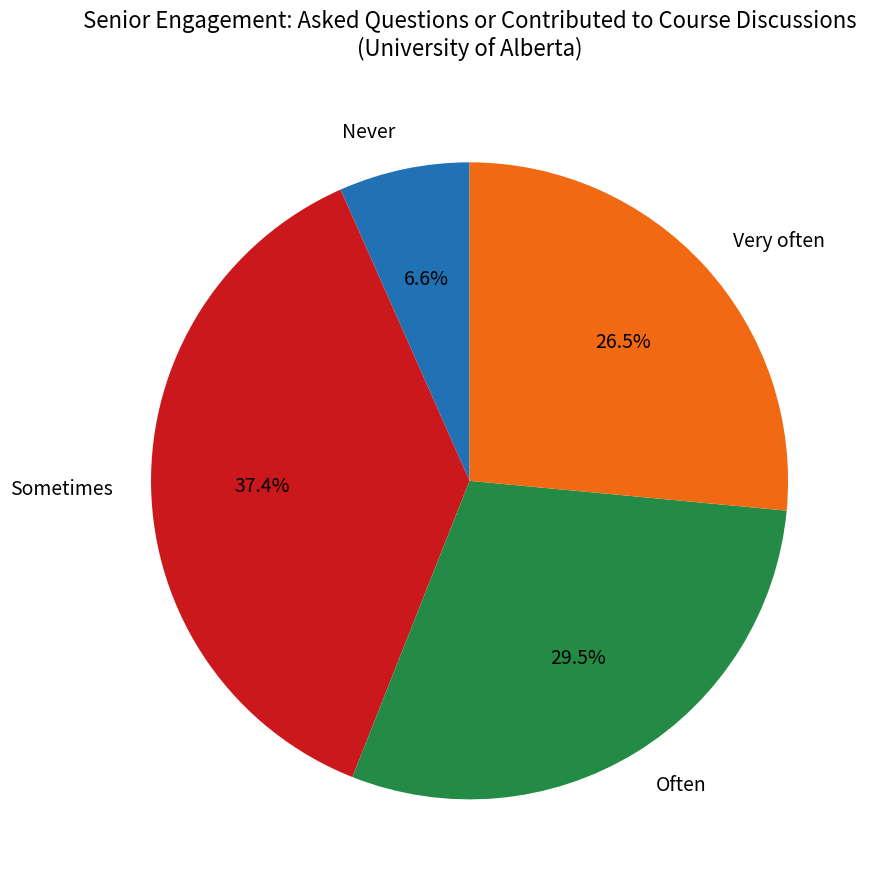

How much of the chart is everything except Very often?

73.5%